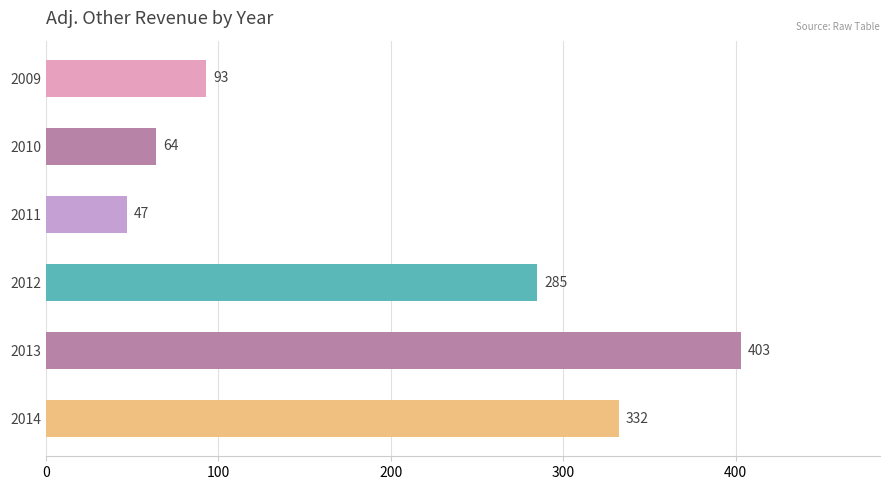

Is it true that the value at 2010 is 64?

True